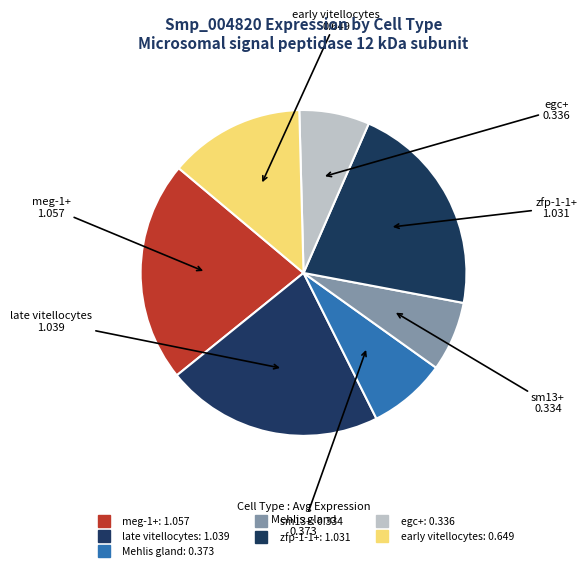

To the nearest percent, what is the difference between the largest and smallest slice percentages?

15%